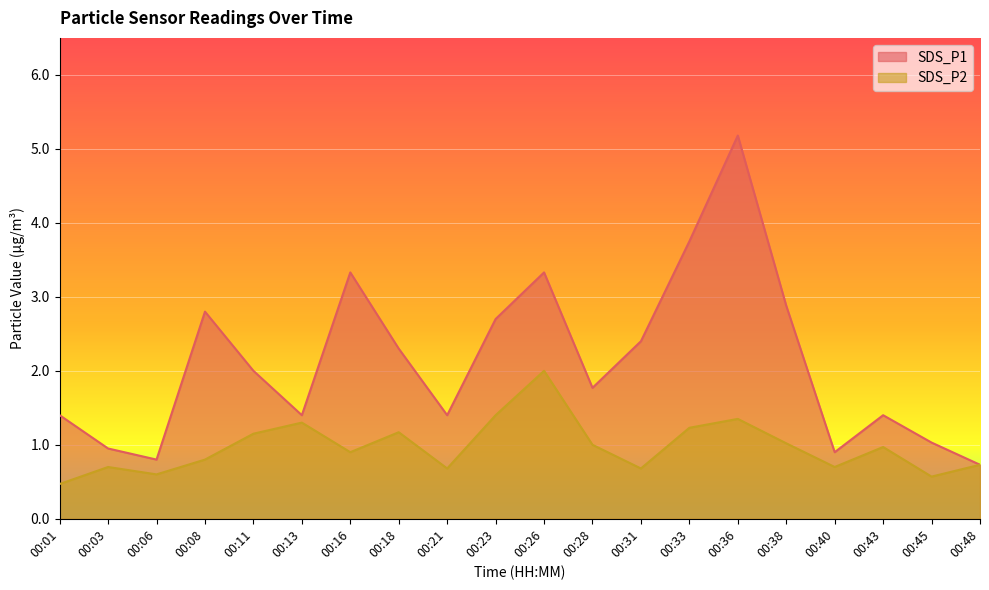

Which series has the largest range (max minus min)?

SDS_P1